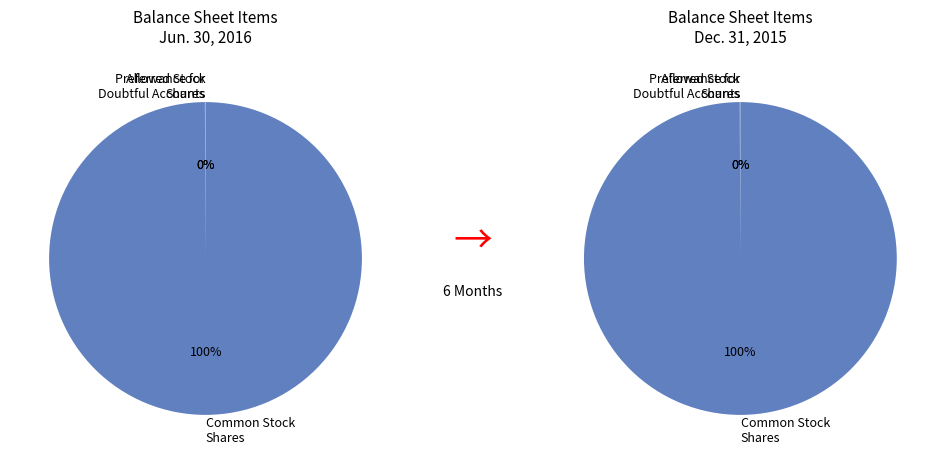

Is it true that Common stock shares issued is 61% of the pie?

False